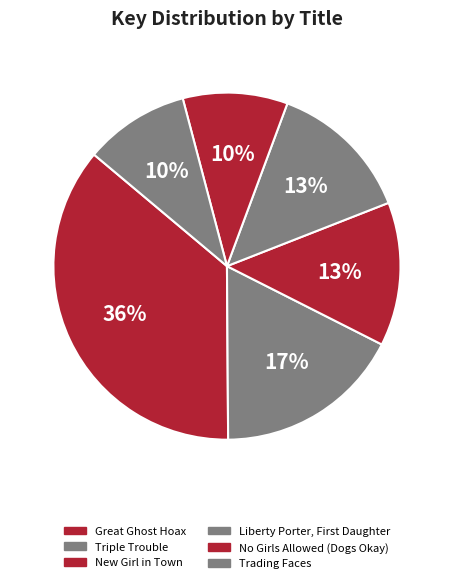

How many segments does this pie chart have?

6